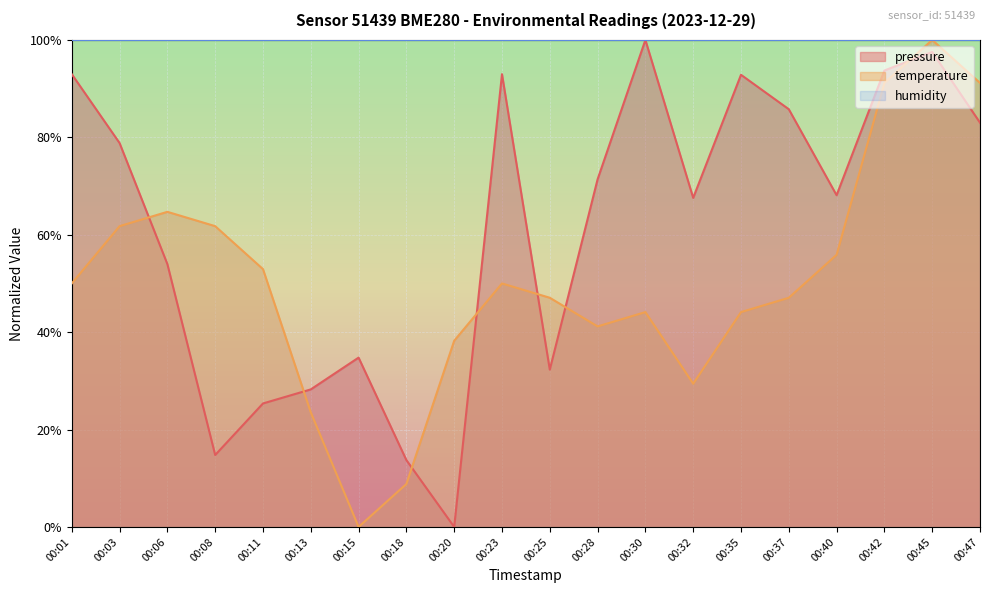

How many lines are shown in the chart?

3